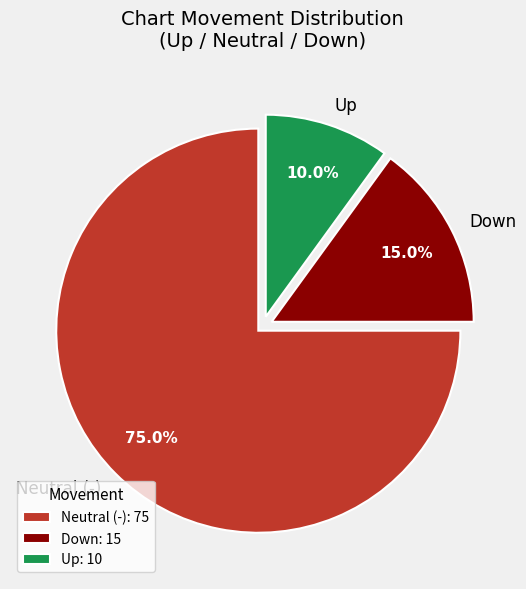

How many slices are in this pie chart?

3